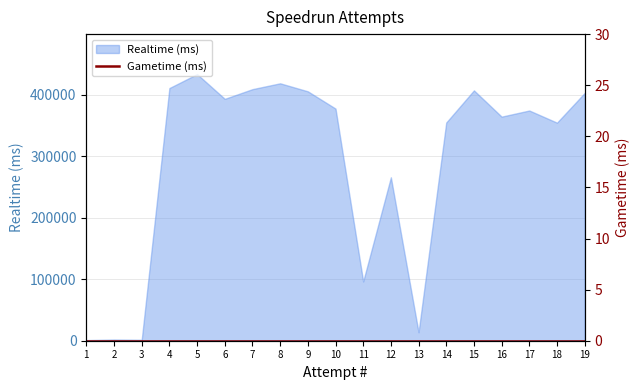

What is the average value?

289096